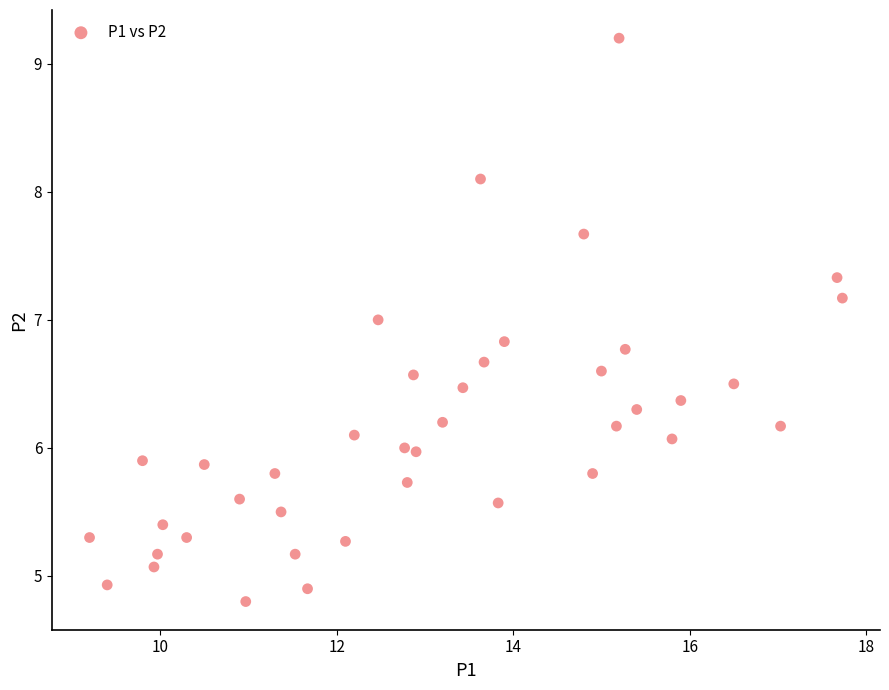

What is the range of Y values (max minus min)?

4.4